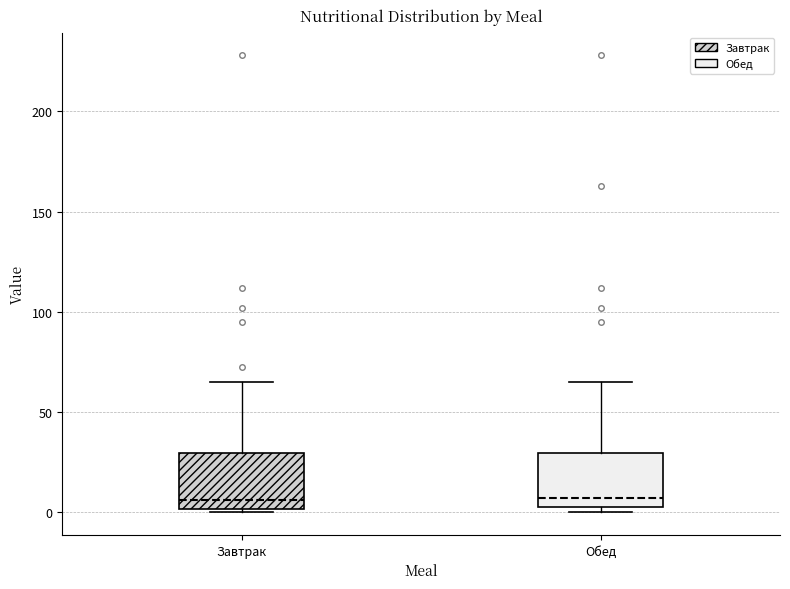

Reading left to right, transcribe this box plot: for each box, give where its median line is, the range the box spans, and where its two whiskers end, as read against the y-axis. The values are not printed on the chart, so give them approximately, as read against the axis.

Завтрак: median 5, box 0 to 30, whiskers 0 (just below the box's lower edge) to 65
Обед: median 5 (just above the box's lower edge), box 5 to 30, whiskers 0 to 65